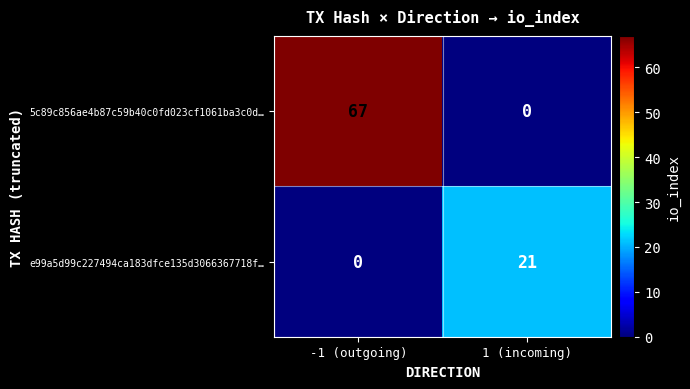

What is the difference between the maximum and minimum values in the 5c89c856ae4b87c59b40c0fd023cf1061ba3c0d… series?

67